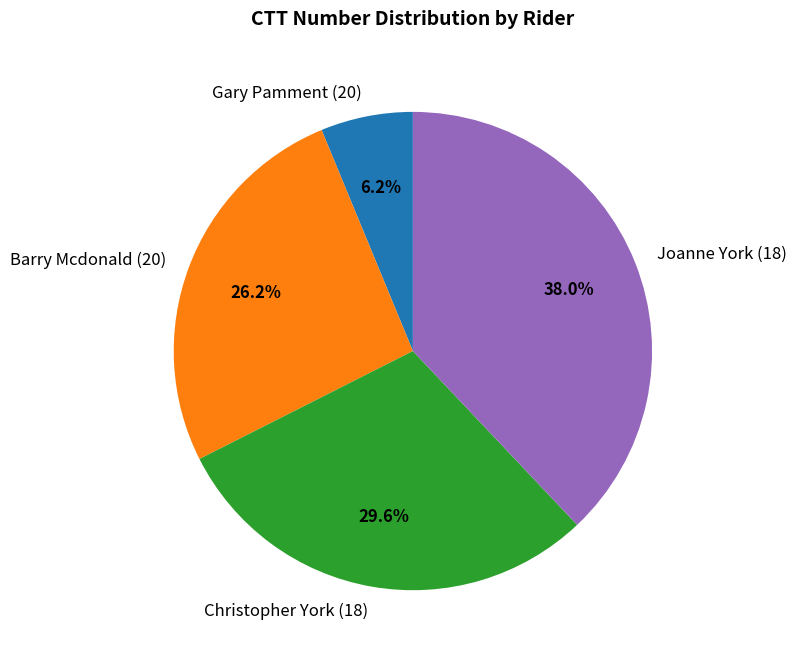

How many segments does this pie chart have?

4